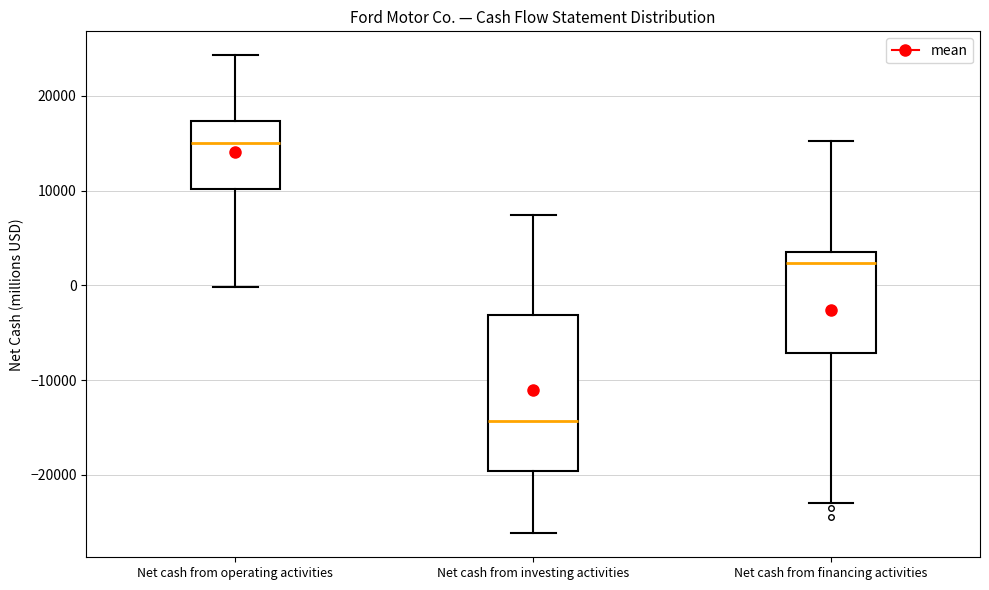

Reading left to right, read every box against the y-axis: the position of its median line, the range the box covers, and the ends of its whiskers. The values are not printed on the chart, so give them approximately, as read against the axis.

Net cash from operating activities: median 15000, box 10000 to 17000, whiskers 0 to 24000
Net cash from investing activities: median -14000, box -20000 to -3000, whiskers -26000 to 7000
Net cash from financing activities: median 2000, box -7000 to 4000, whiskers -23000 to 15000